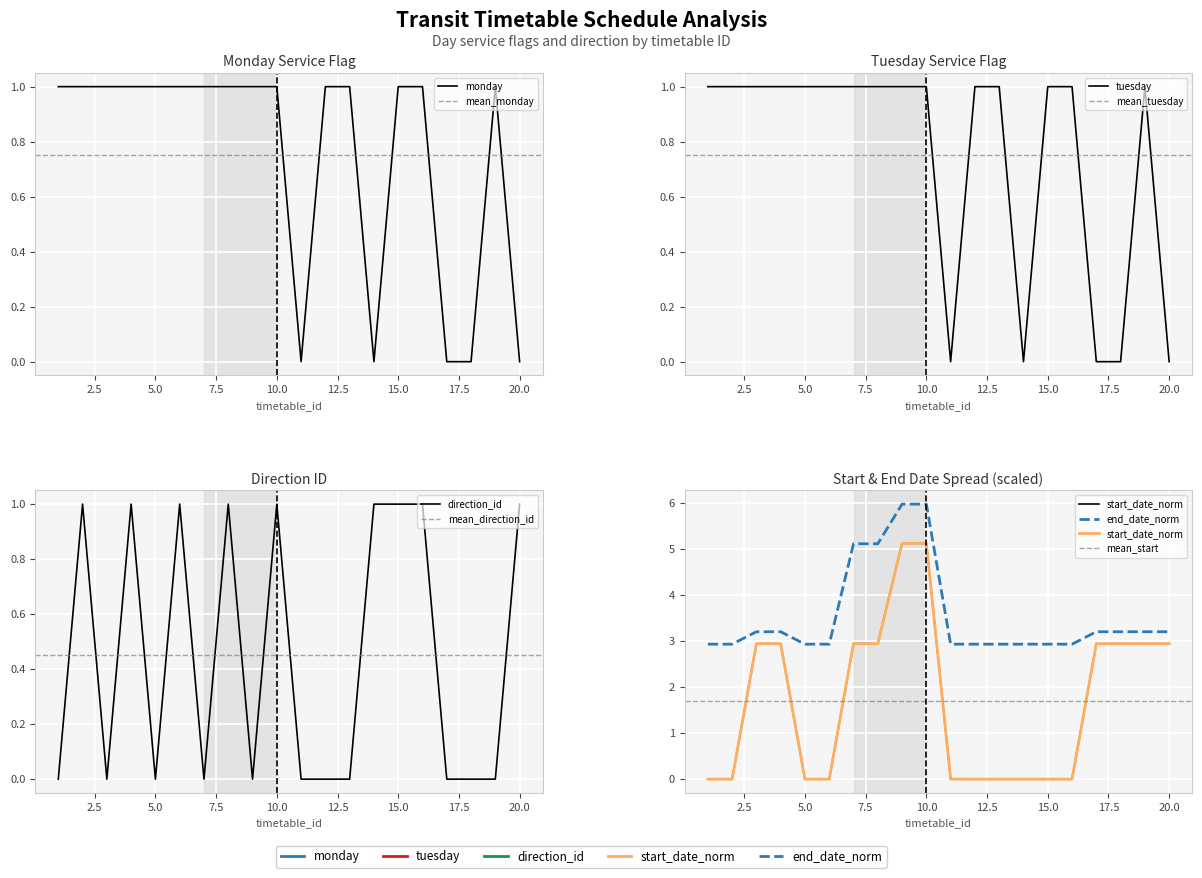

Is this an area chart (filled region under the line)?

No